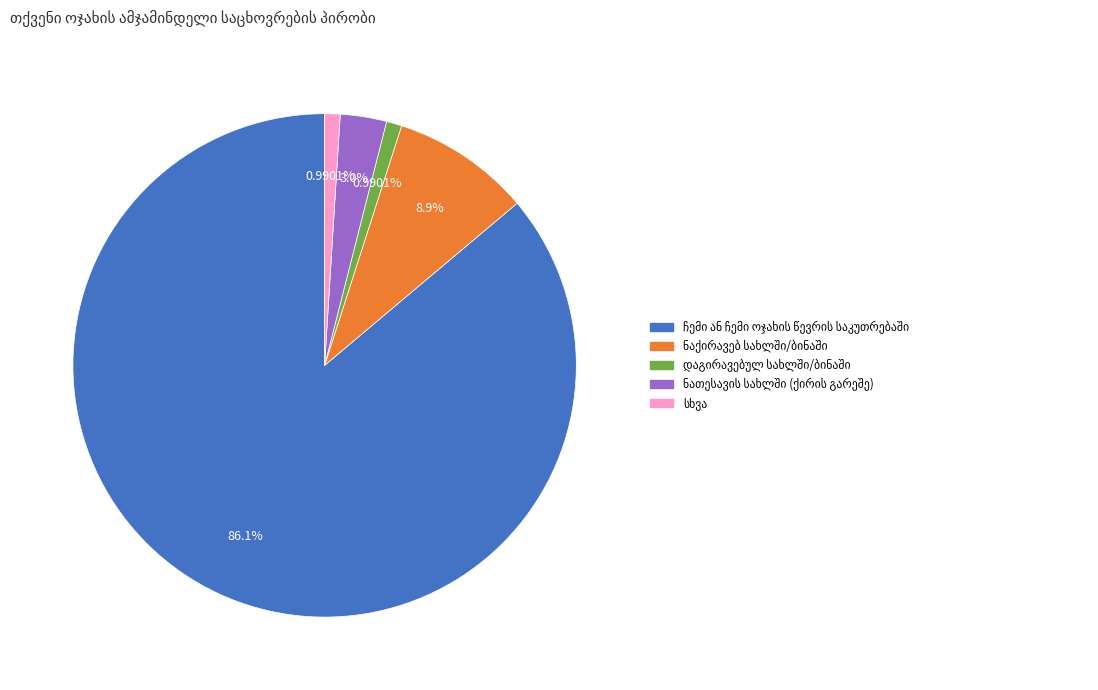

Is there a majority slice in this chart?

Yes